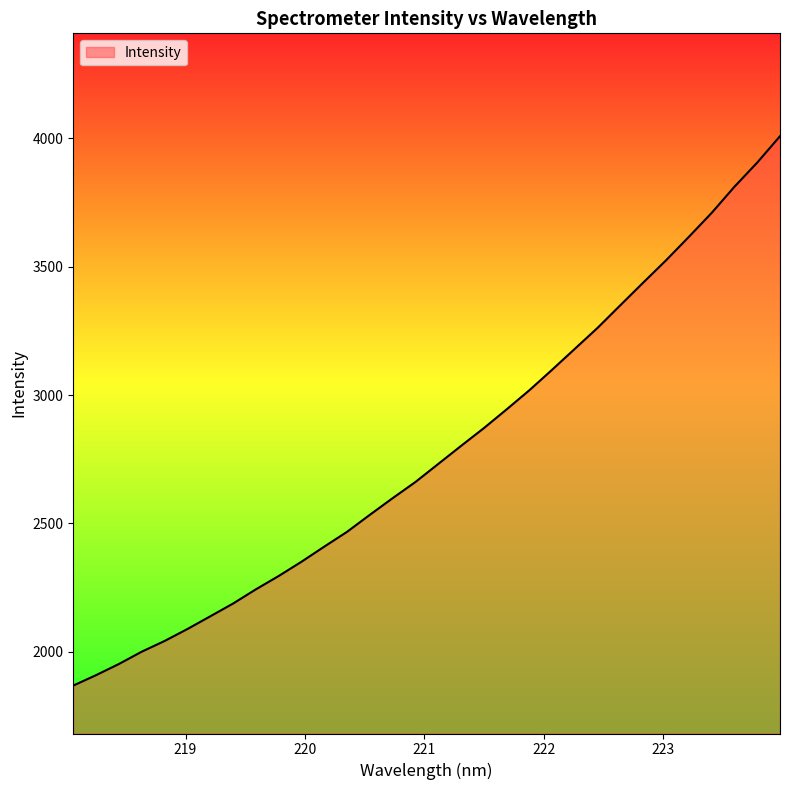

True or false: the data has more than 1 interior local peaks.

False